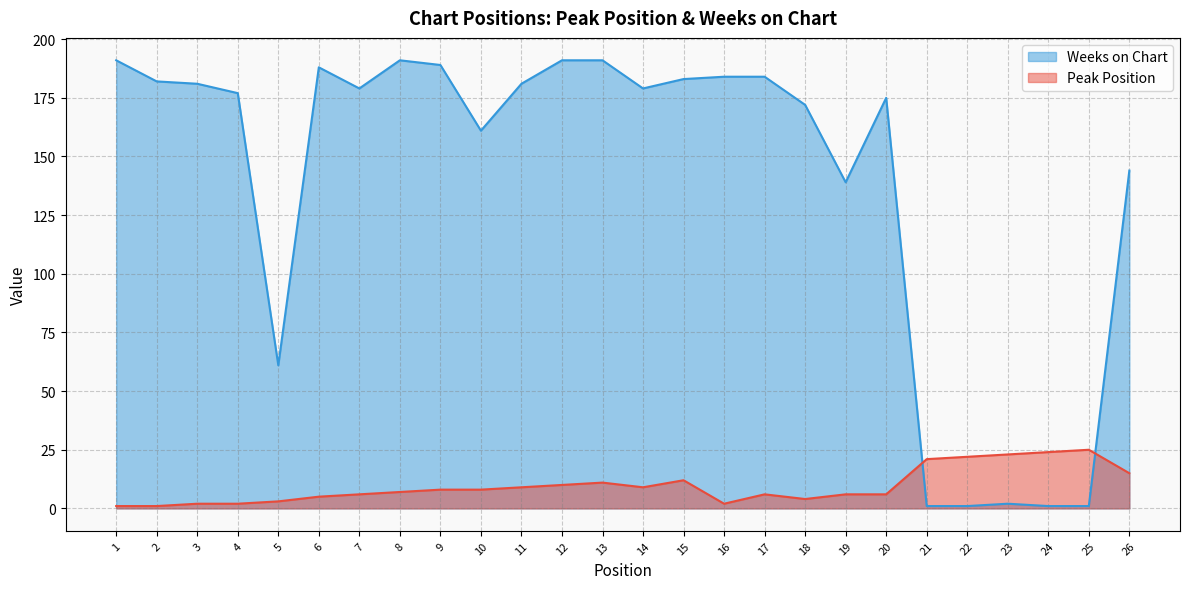

The value of Weeks on Chart at 14 is 97. True or false?

False